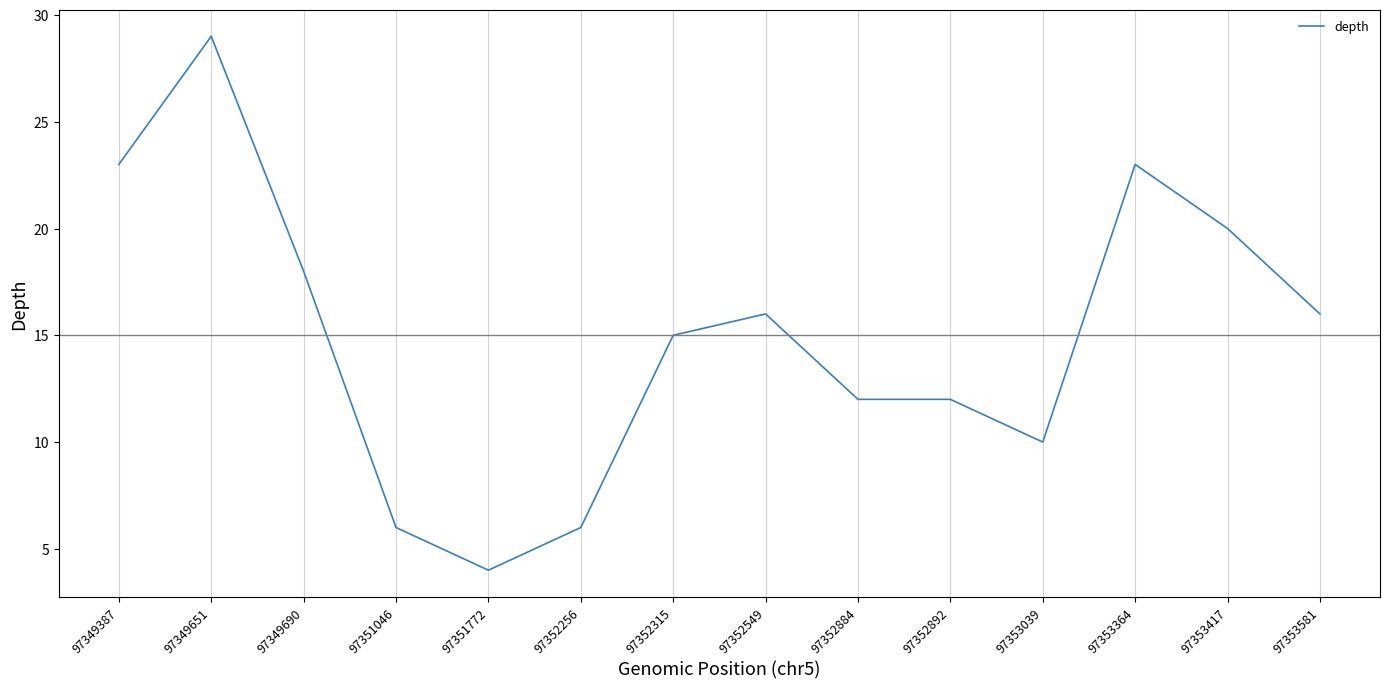

What is the difference between the second highest and minimum values?

19